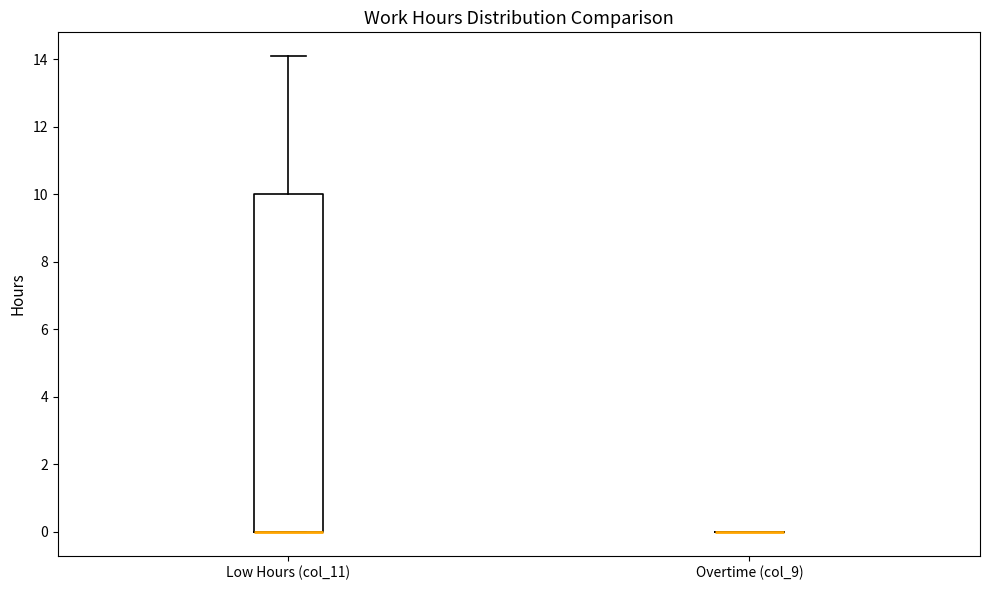

Reading left to right, transcribe this box plot: for each box, give where its median line is, the range the box spans, and where its two whiskers end, as read against the y-axis. The values are not printed on the chart, so give them approximately, as read against the axis.

Low Hours (col_11): median 0.0 (drawn on the box's lower edge), box 0.0 to 10.0, whiskers 0.0 to 14.2
Overtime (col_9): box collapsed to a line at 0.0, whiskers 0.0 to 0.0